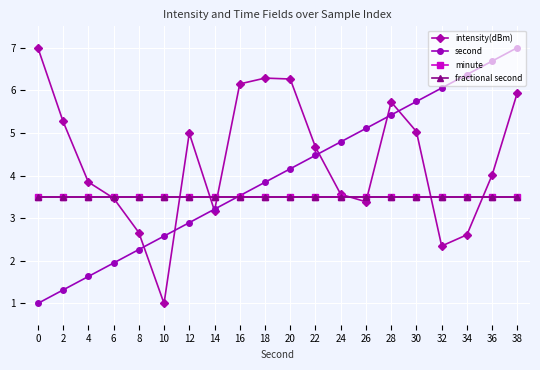

What is the sum of all intensity(dBm) values?

87.4